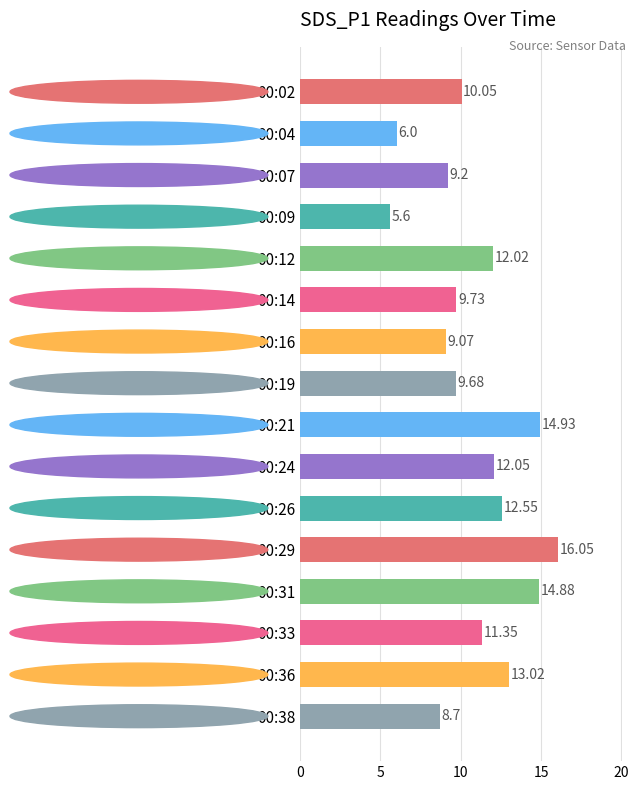

What is the sum of the values at 00:04 and 00:26?

18.6